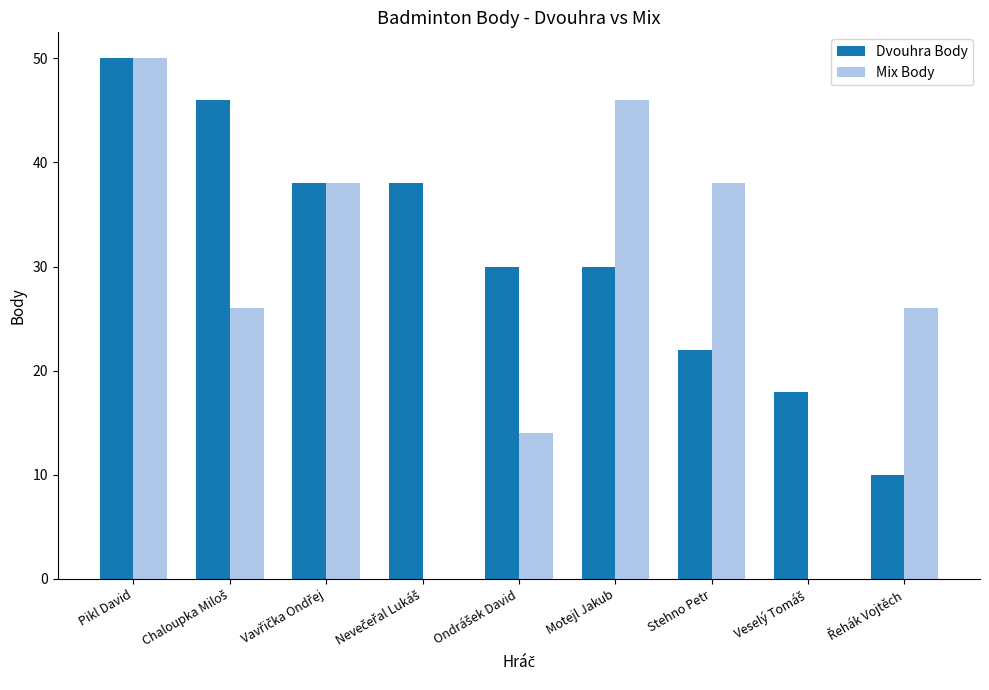

Which category has the highest value across all series?

Pikl David